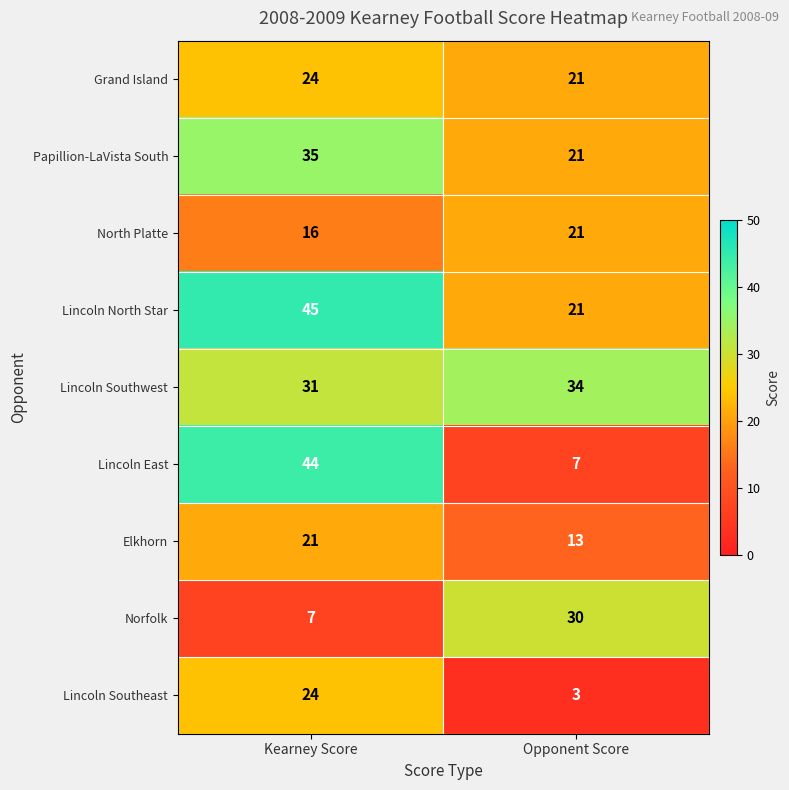

How many data points does each series have?

2